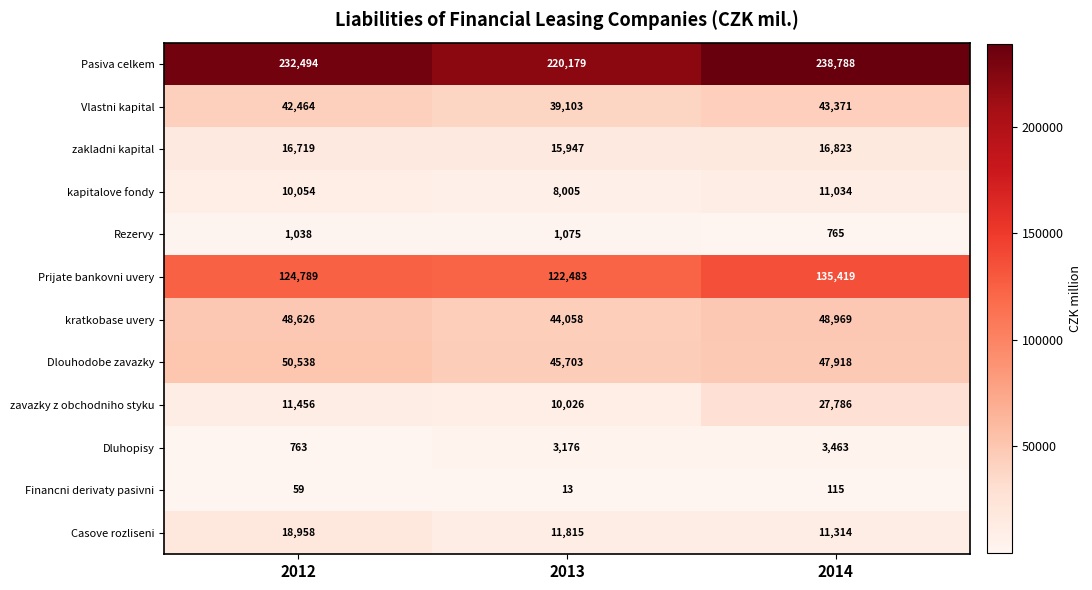

Which label corresponds to the largest value in the chart?

2014